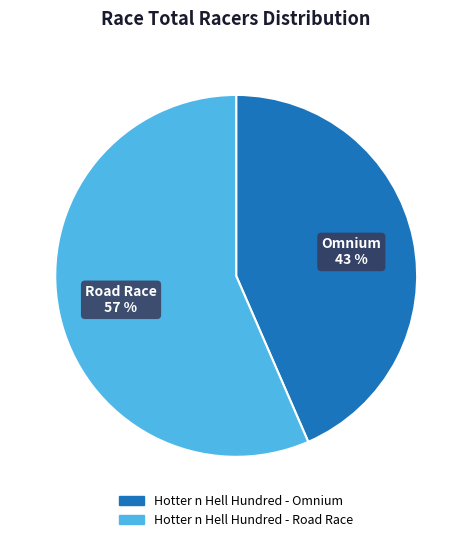

Is it true that Hotter n Hell Hundred - Road Race is 57% of the pie?

True